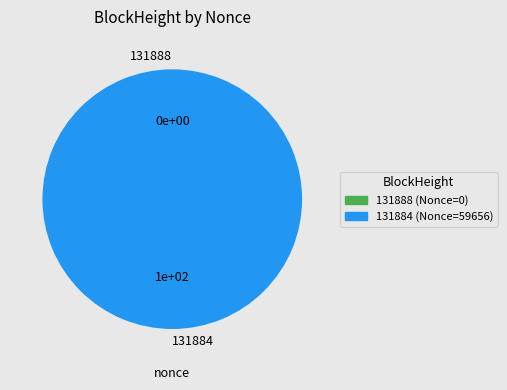

Combined, do 131888 and 131884 account for over 50%?

Yes